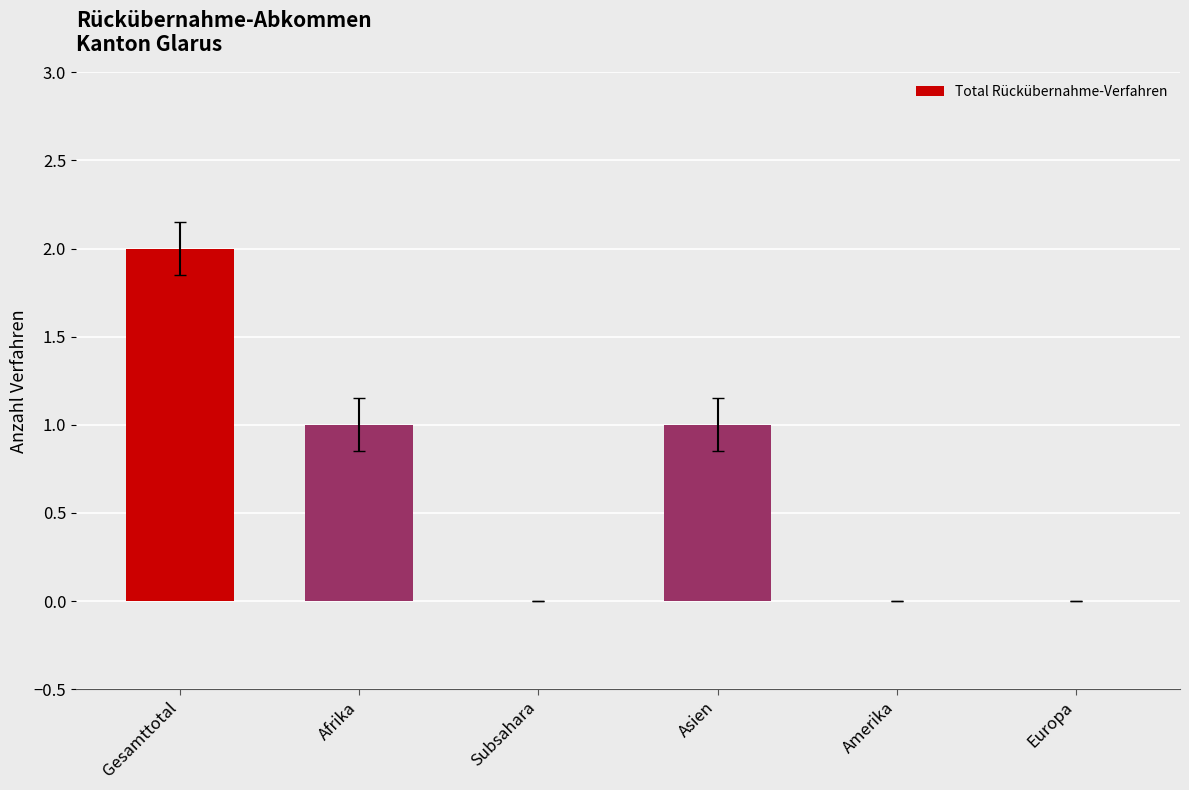

Reading left to right, extract all data points from this chart.

Gesamttotal=2	Afrika=1	Subsahara=0	Asien=1	Amerika=0	Europa=0